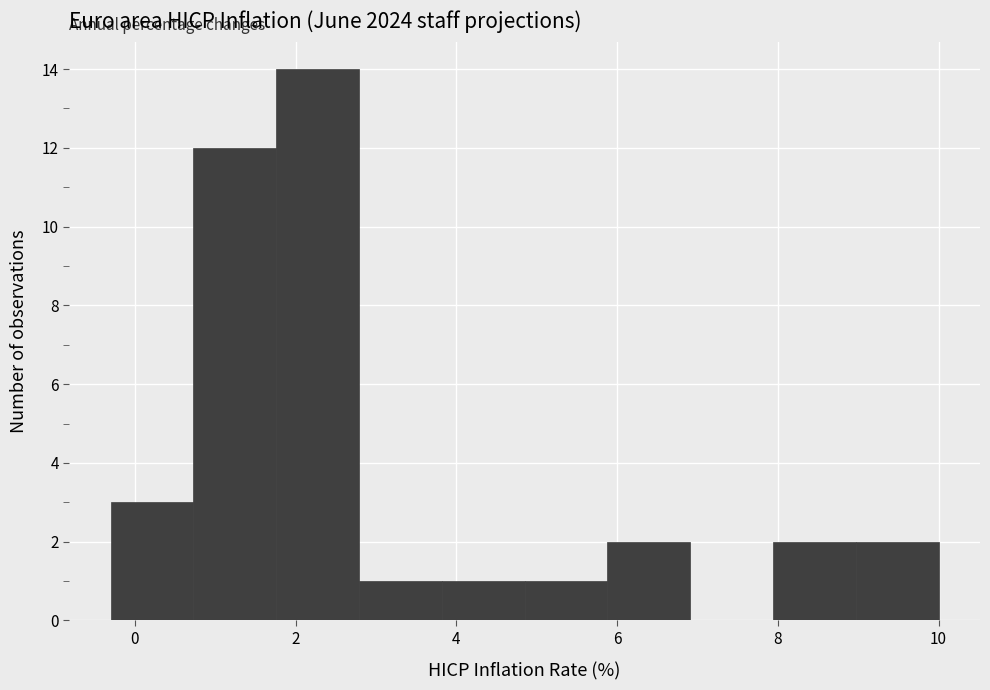

How tall is the bar that spans 4.8 to 5.8 on the x-axis? Neither the bar edges nor the heights are printed on the chart, so give them approximately, as read against the axes.

1